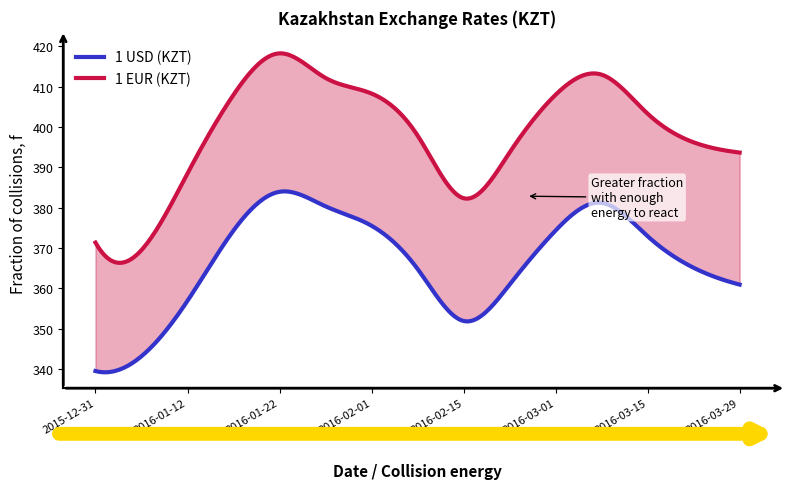

True or false: 1 USD (KZT) has a value of 159.2 at 2016-02-22.

False